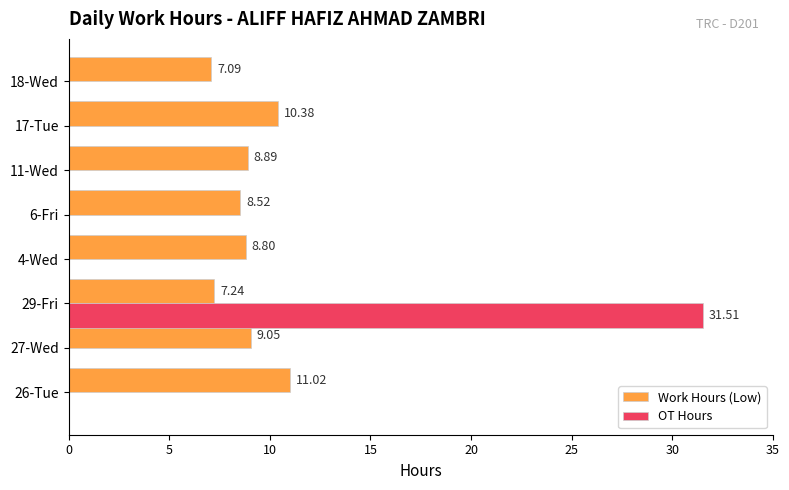

At which category is the sum across all series the highest?

29-Fri